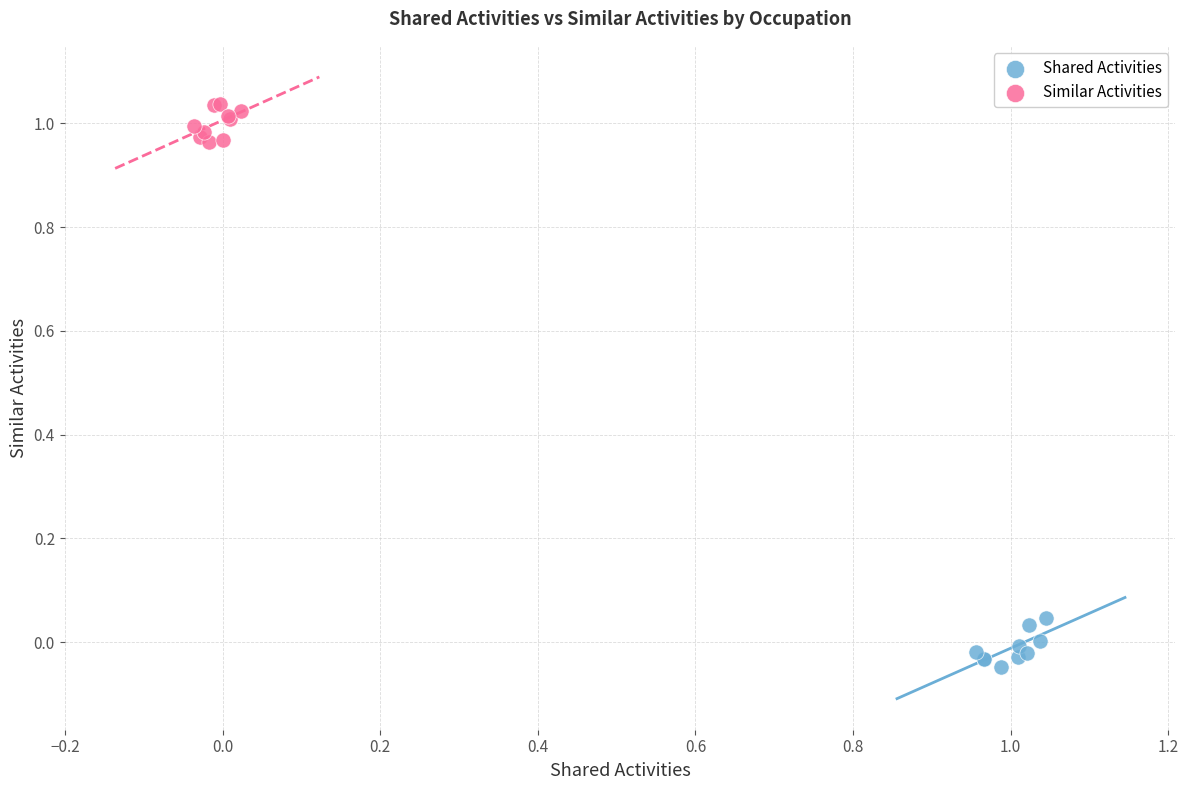

Which series reaches the maximum Y coordinate?

Similar Activities